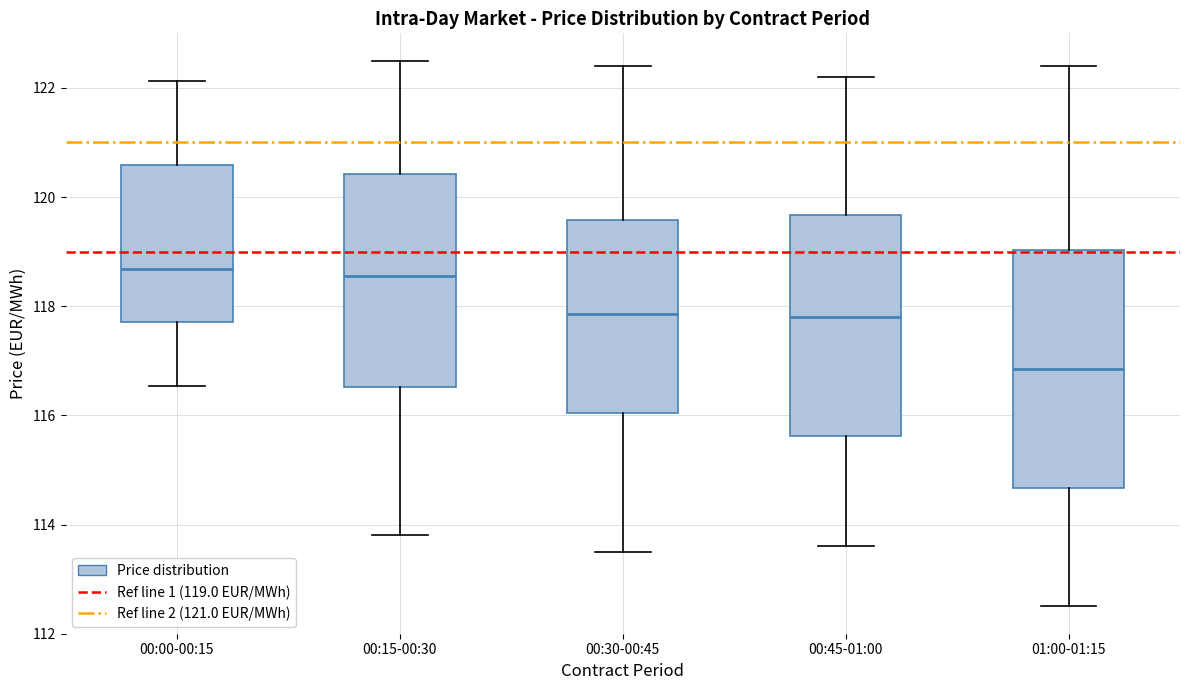

Comparing the boxes themselves (not the whiskers), which one is the tallest?

01:00-01:15